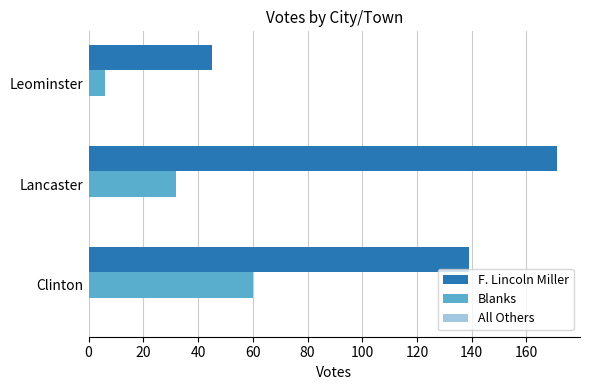

What is the total value across all series at Lancaster?

203